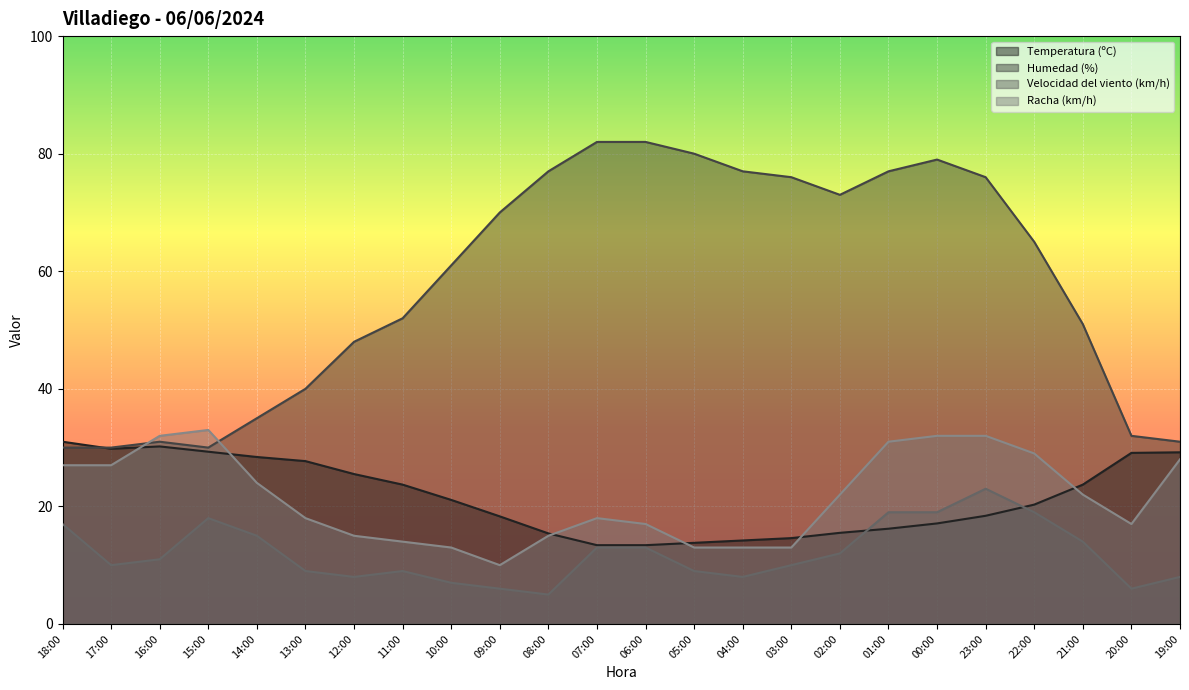

Is it true that Racha (km/h) equals 14.0 at 11:00?

True